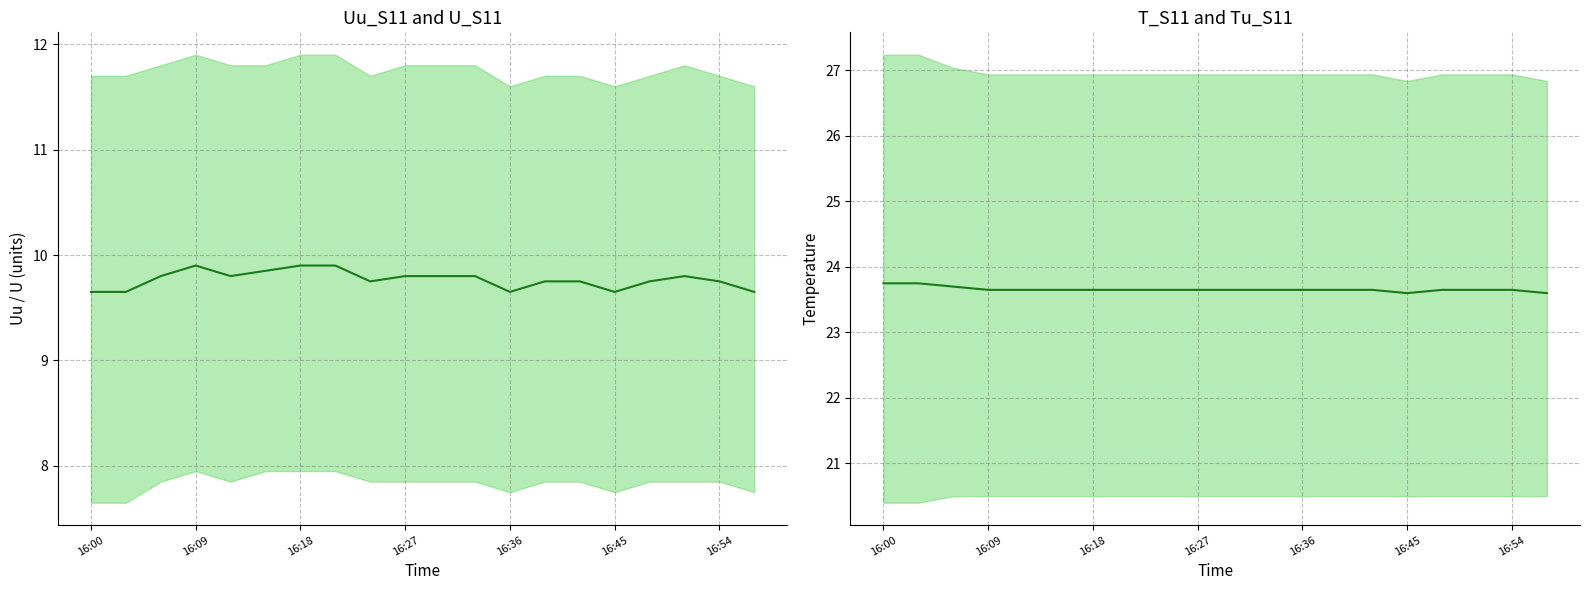

Between 16:54 and 17, which is larger?

16:54